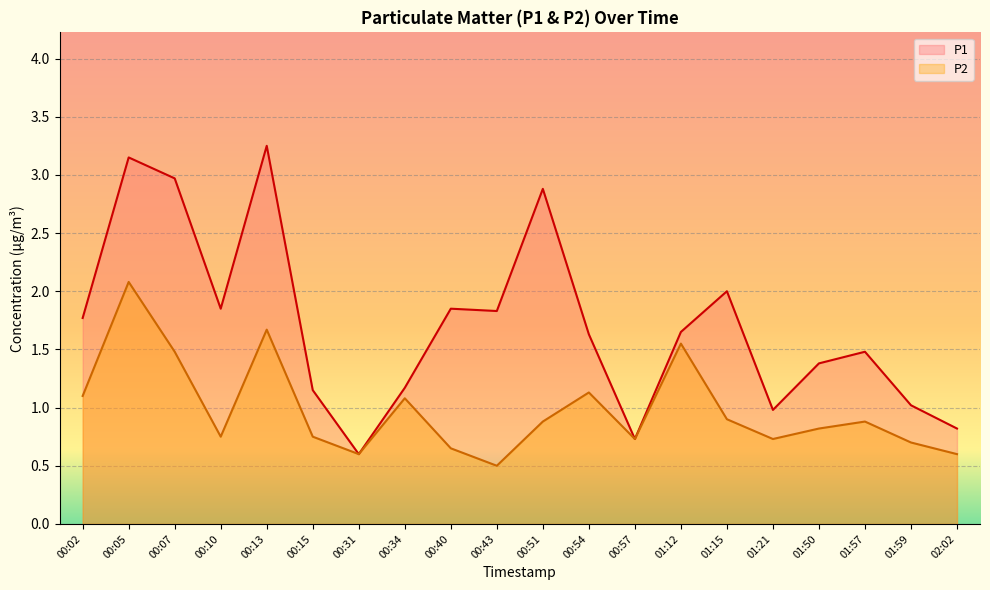

What position from the right is 00:15?

15